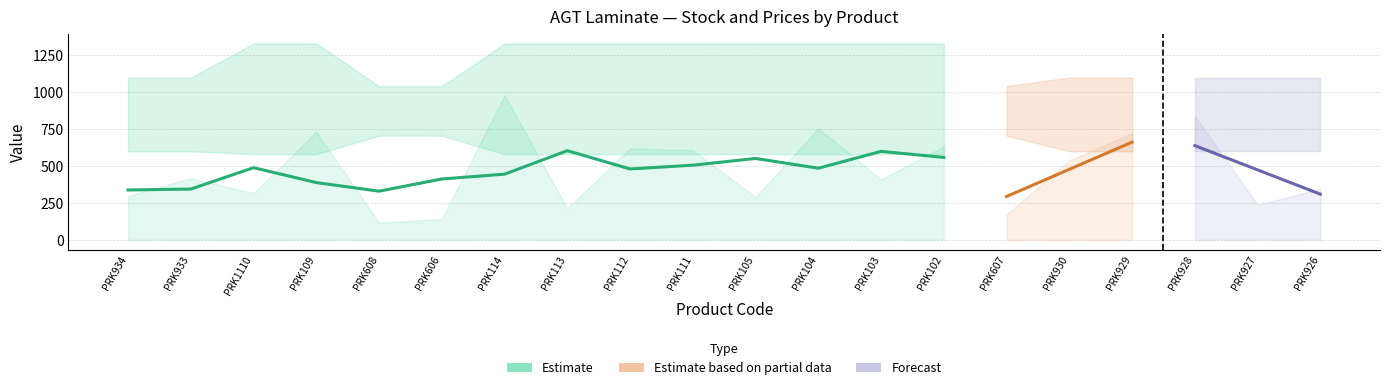

True or false: Доп. ціна has a value of 313.0 at PRK928.

False